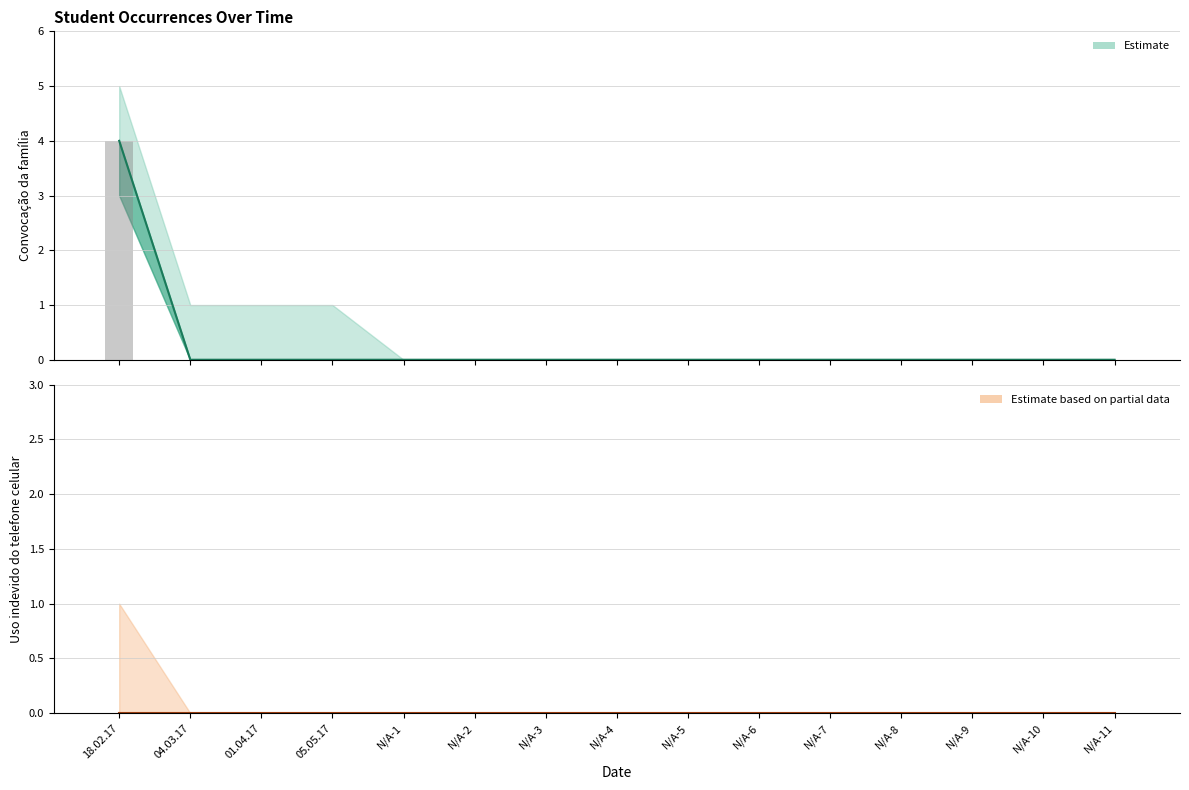

The value of AA - Convocação da família at N/A-4 is 0. True or false?

True